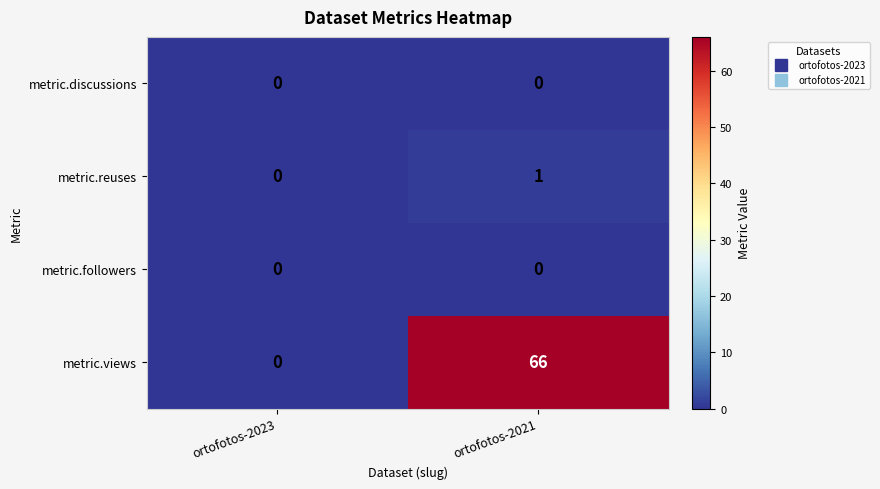

What is the sum of all metric.views values?

66